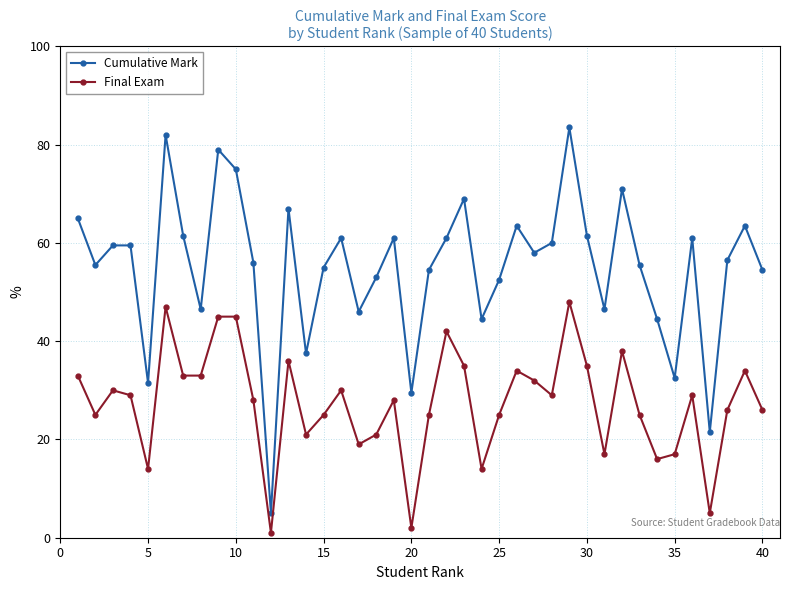

List the series in order of their peak value, lowest first.

Final Exam, Cumulative Mark